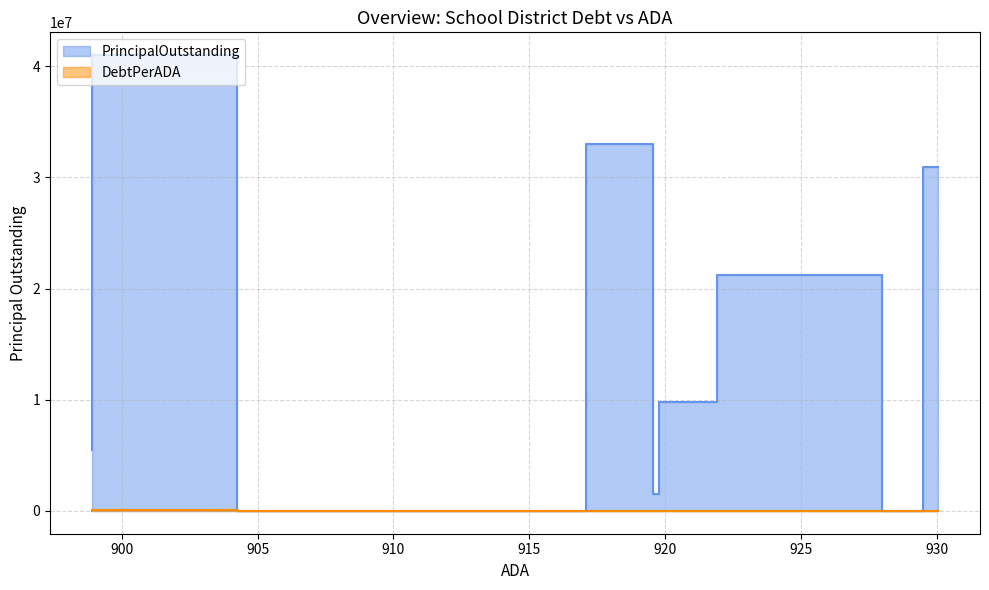

How many interior local peaks does the DebtPerADA series have?

3